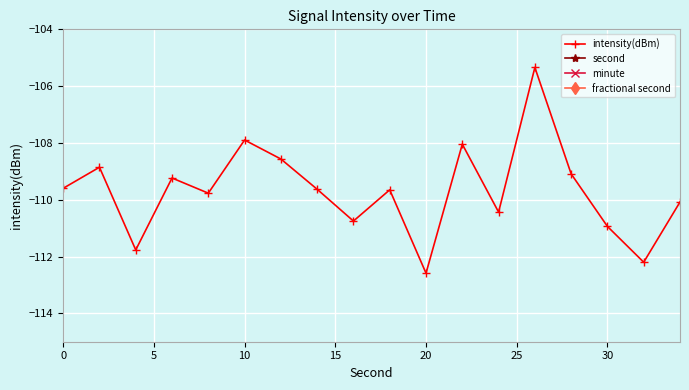

Rank the series by their maximum value, from highest to lowest.

second, minute, fractional second, intensity(dBm)